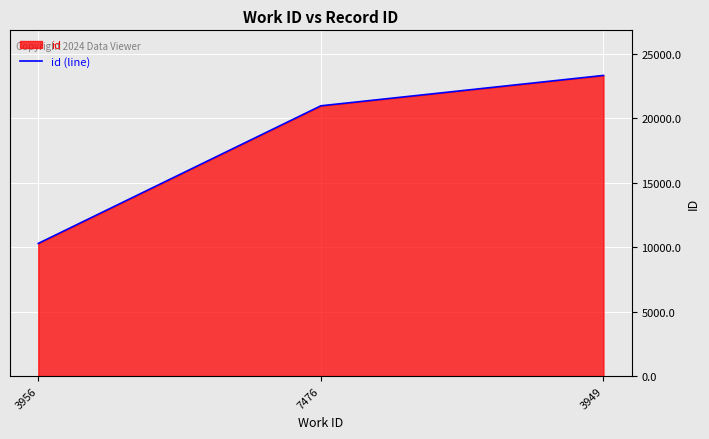

Reading left to right, extract all data points from this chart.

10284	20952	23307